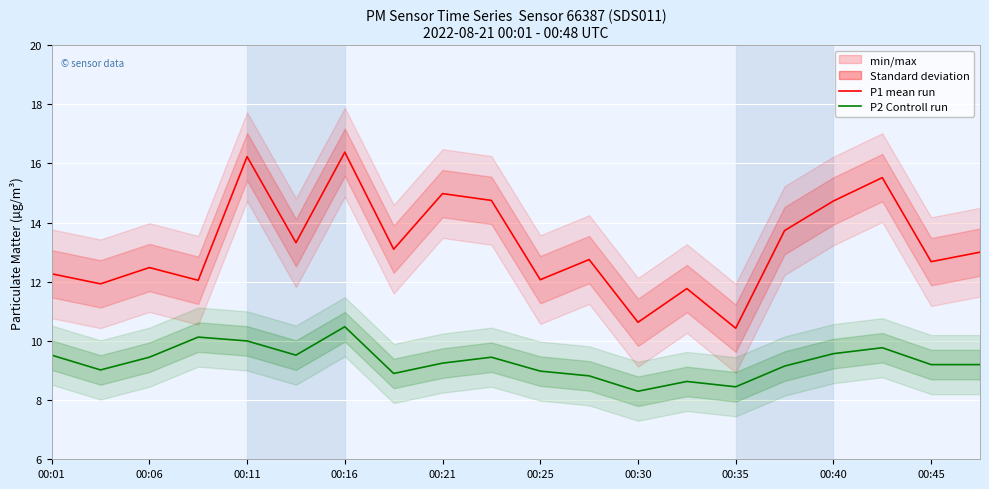

What is the sum of all P1 (Ensemble mean run) values?

264.8